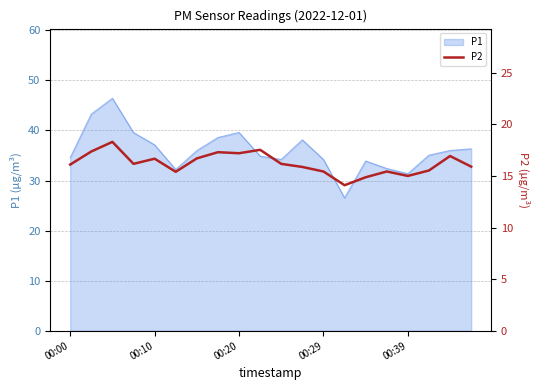

How many points are higher than both their immediate neighbors (excluding endpoints)?

6